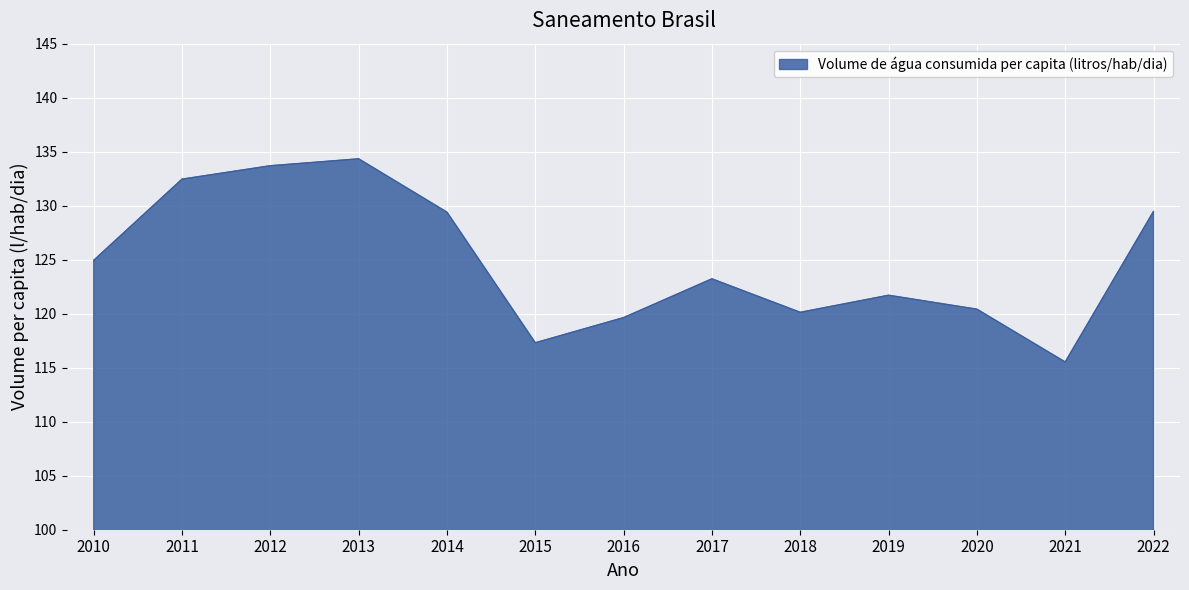

How many lines are shown in the chart?

1